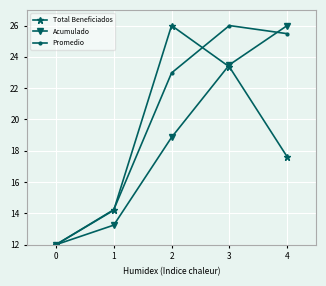

What is the value of the Promedio point at the 2nd from the left?

14.2